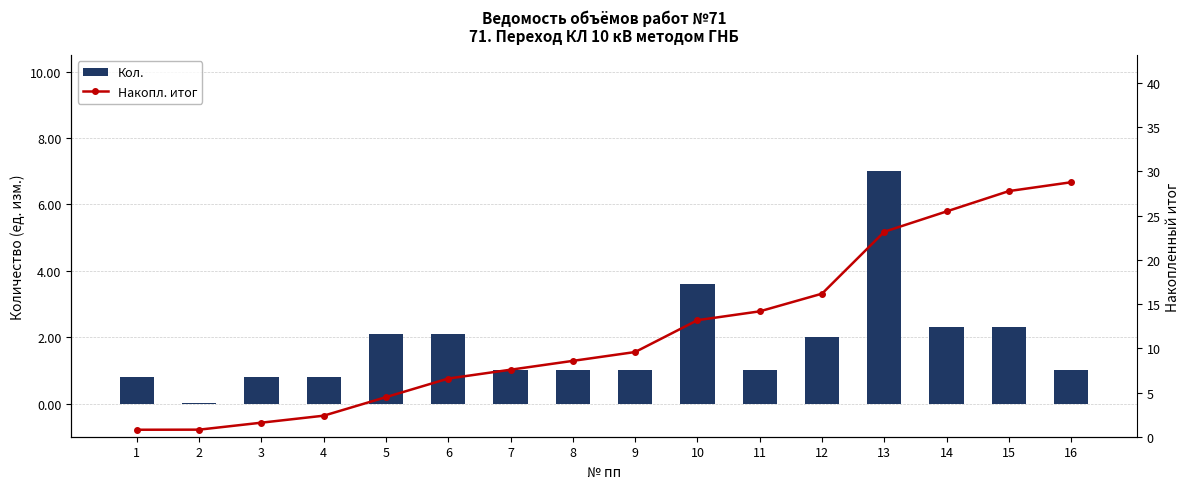

True or false: Накопл. итог has a value of 14.6 at 8.

False